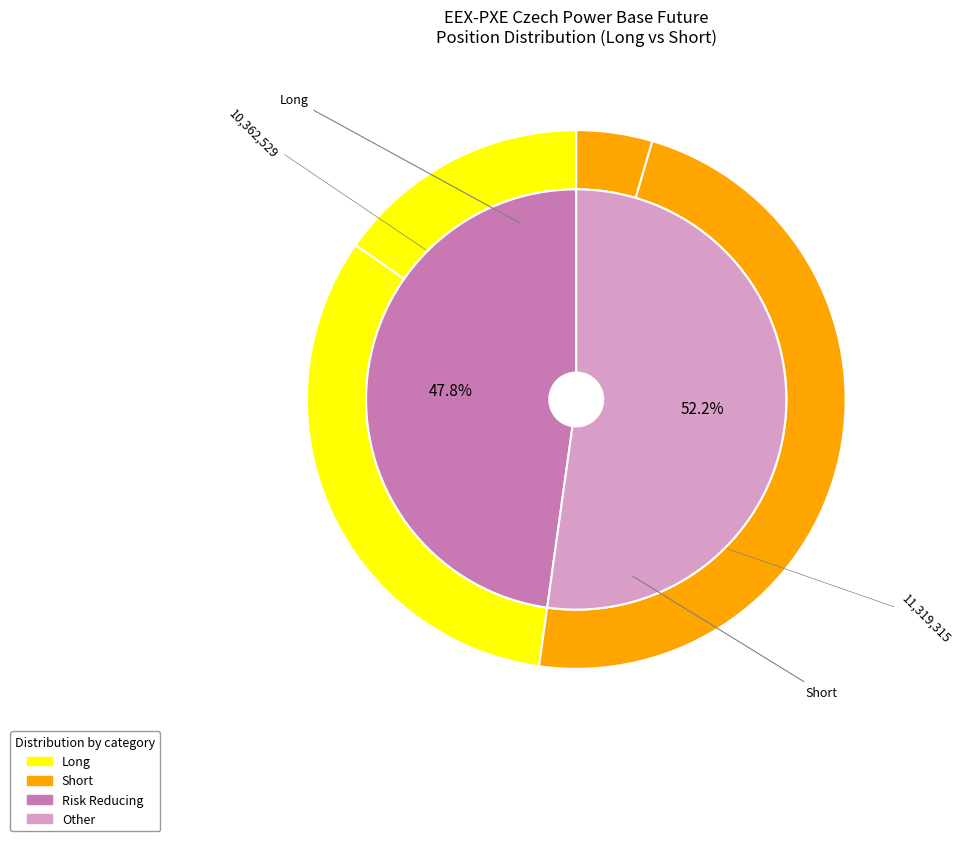

Which category has the biggest portion of the pie?

Short